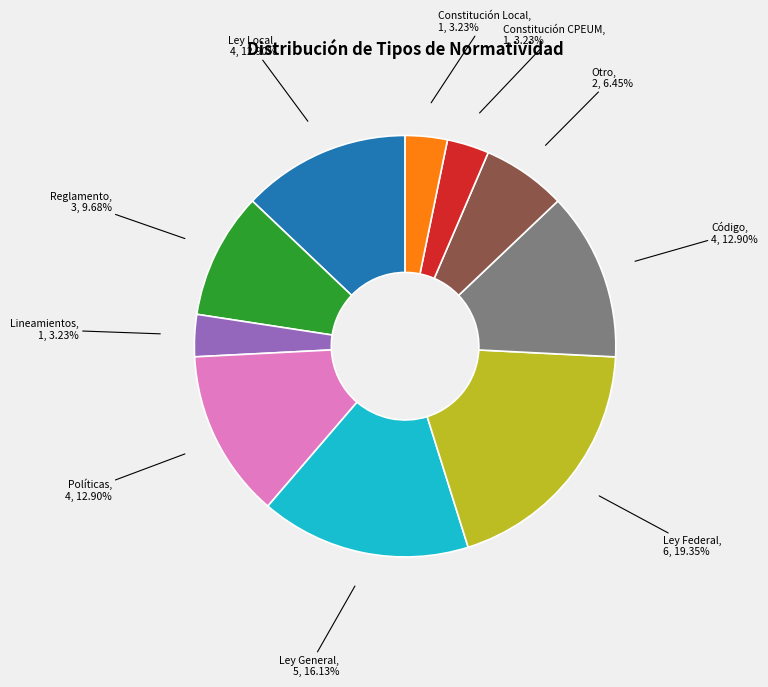

Between Código and Otro, which is larger?

Código